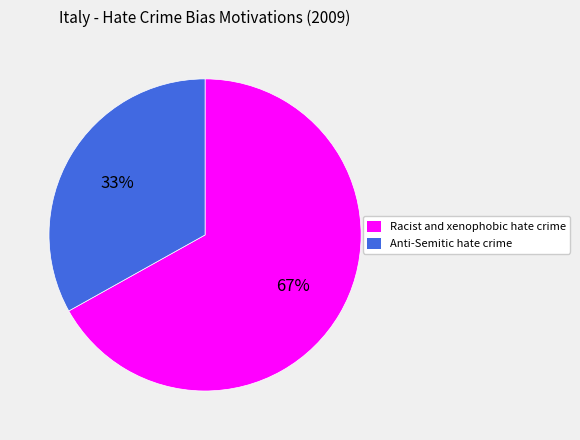

True or false: Racist and xenophobic hate crime accounts for 67% of the total.

True